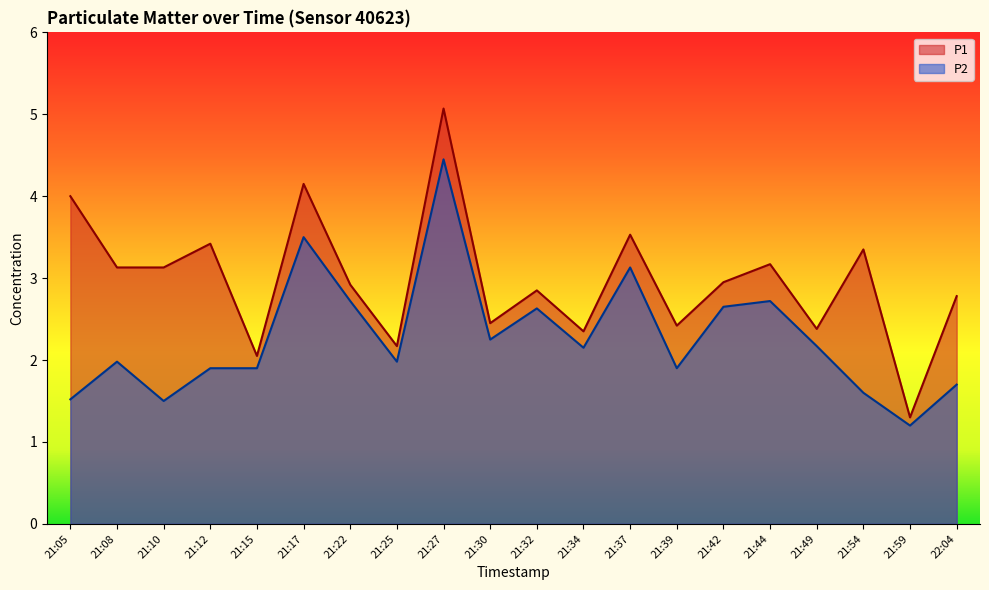

Which series has the largest range (max minus min)?

P1